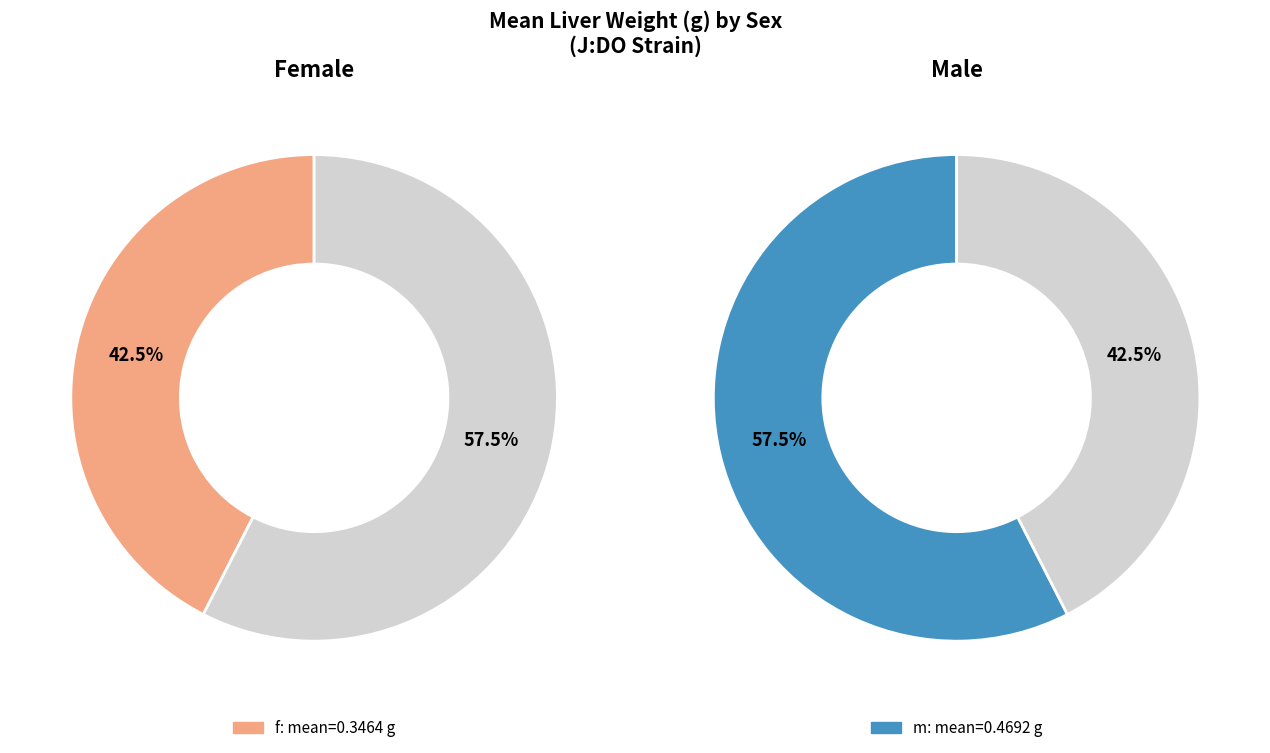

What is the change in value from f to m?

+0.1